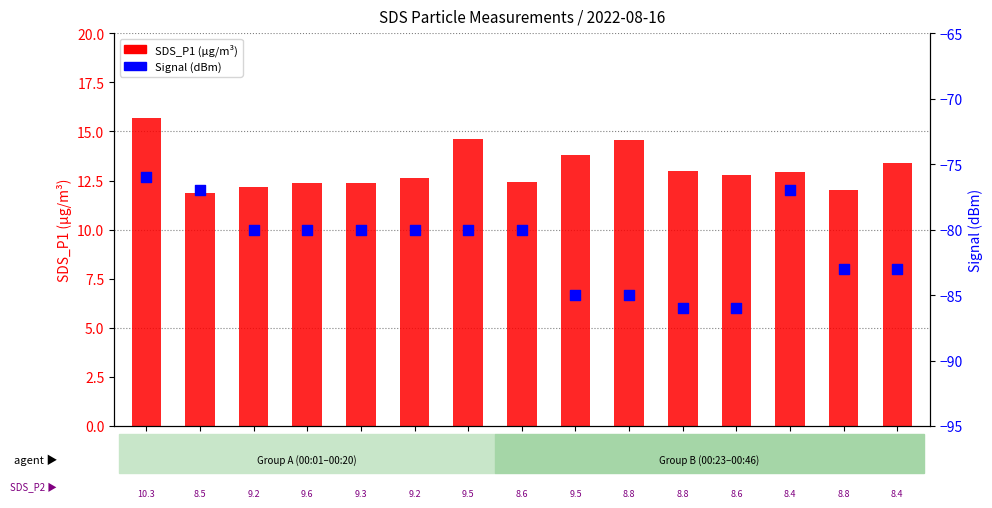

Which series reaches the minimum Y coordinate?

Signal